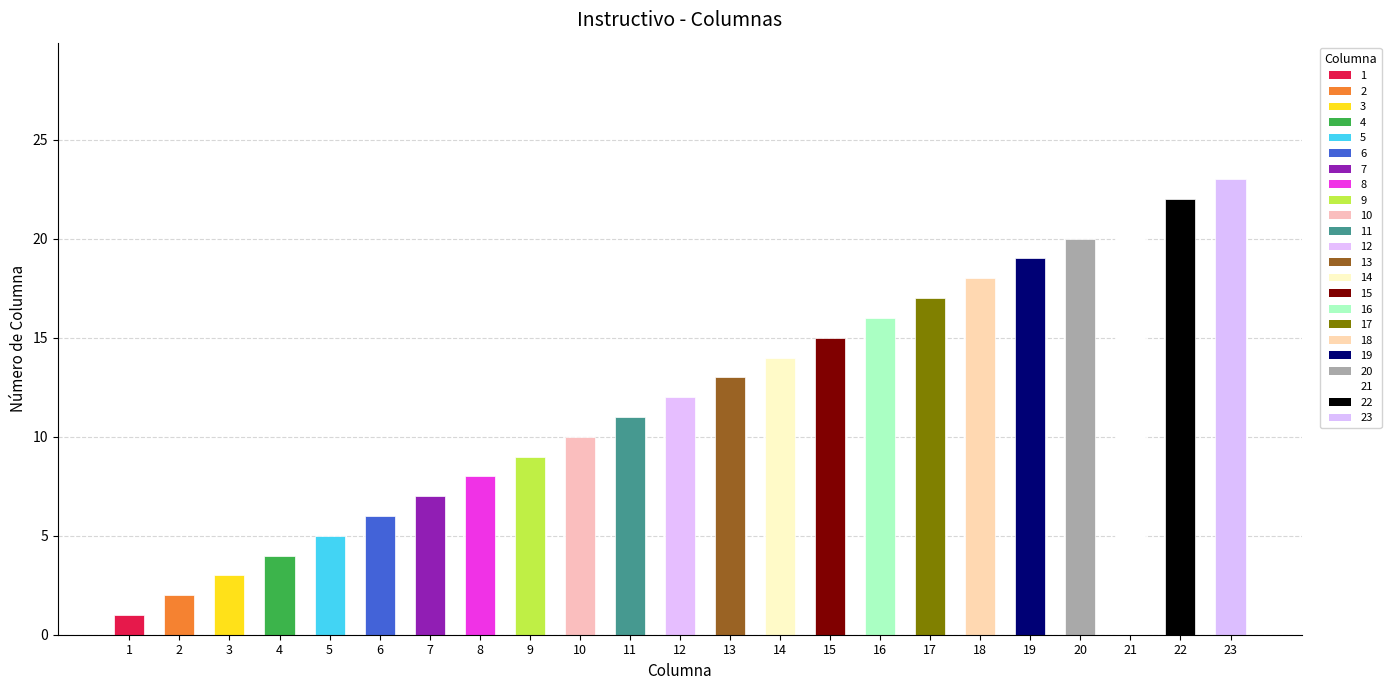

What is the sum of all values?

276